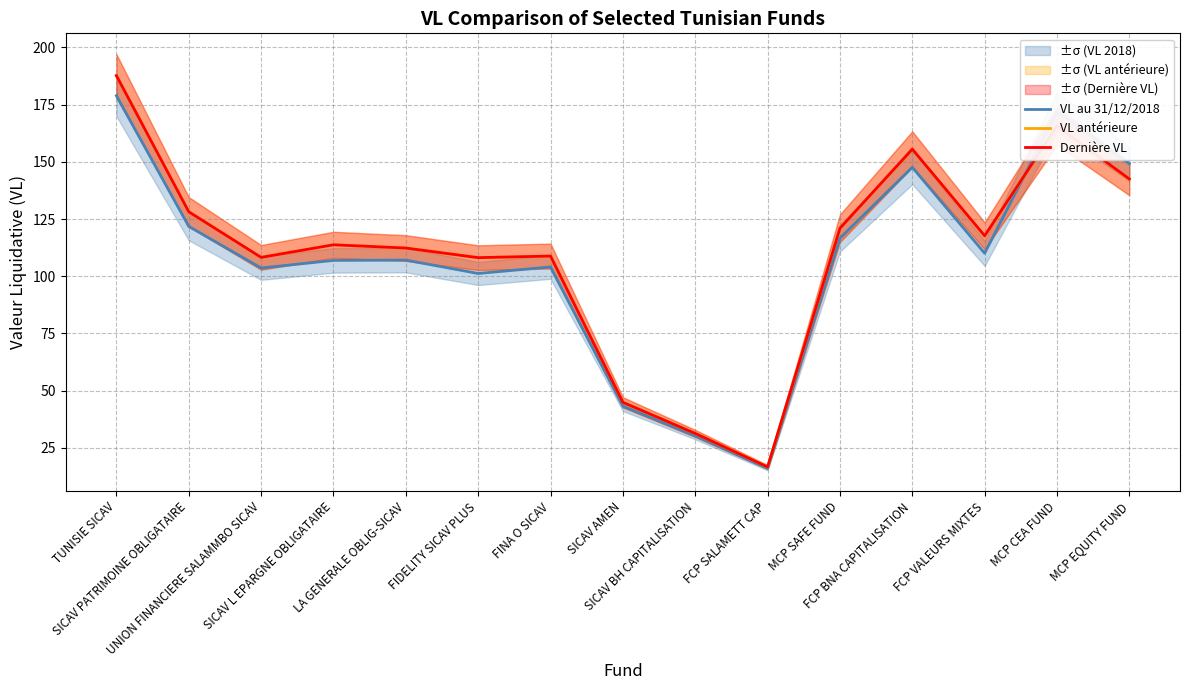

At which category does VL antérieure reach its first local valley?

UNION FINANCIERE SALAMMBO SICAV